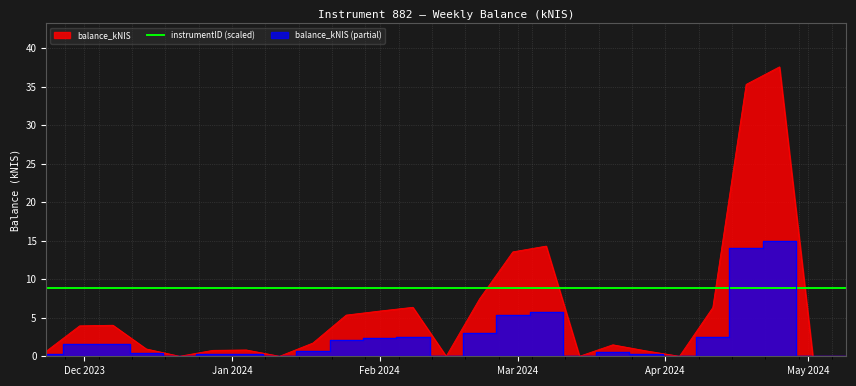

What position from the left is 2024-04-25?

23